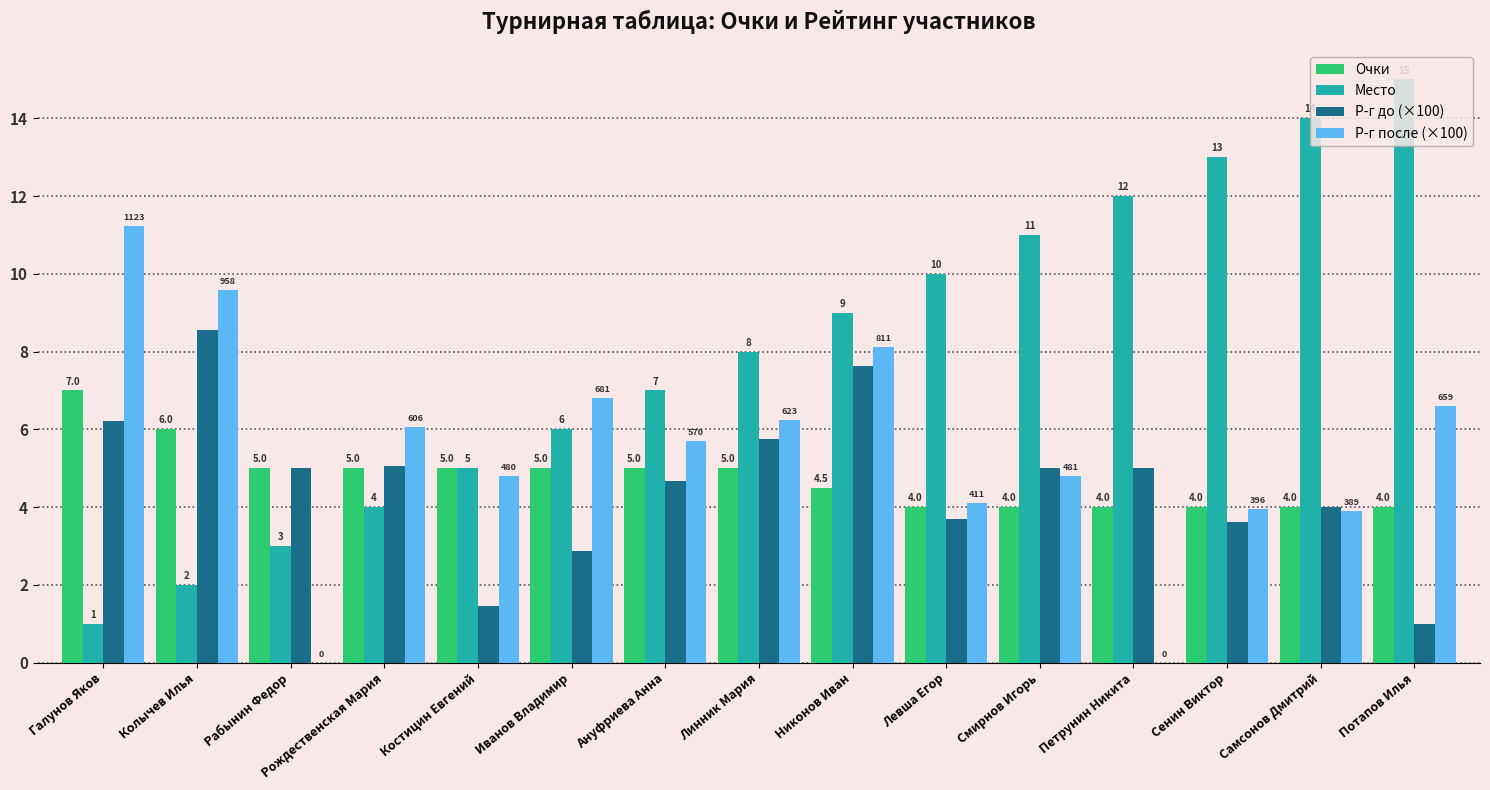

What is the greatest value displayed?

15.0